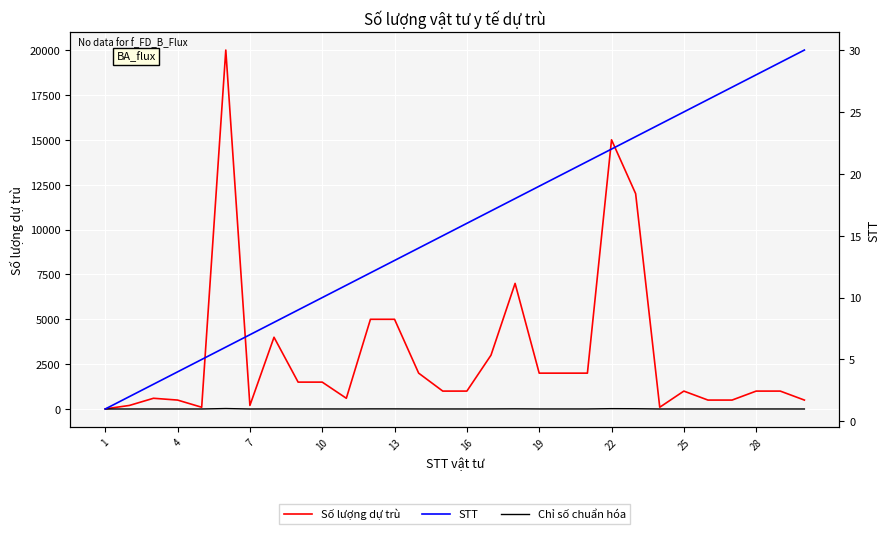

True or false: Số lượng dự trù and STT intersect in this chart.

False